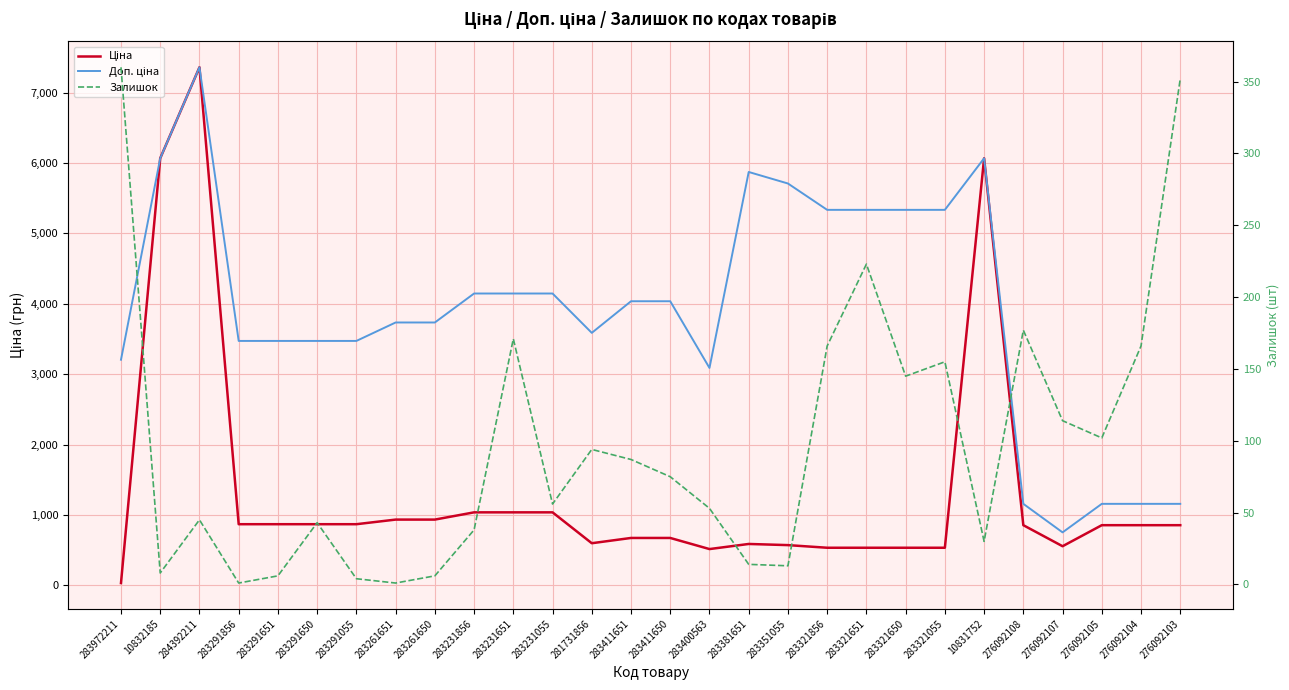

True or false: Доп. ціна and Ціна intersect in this chart.

False